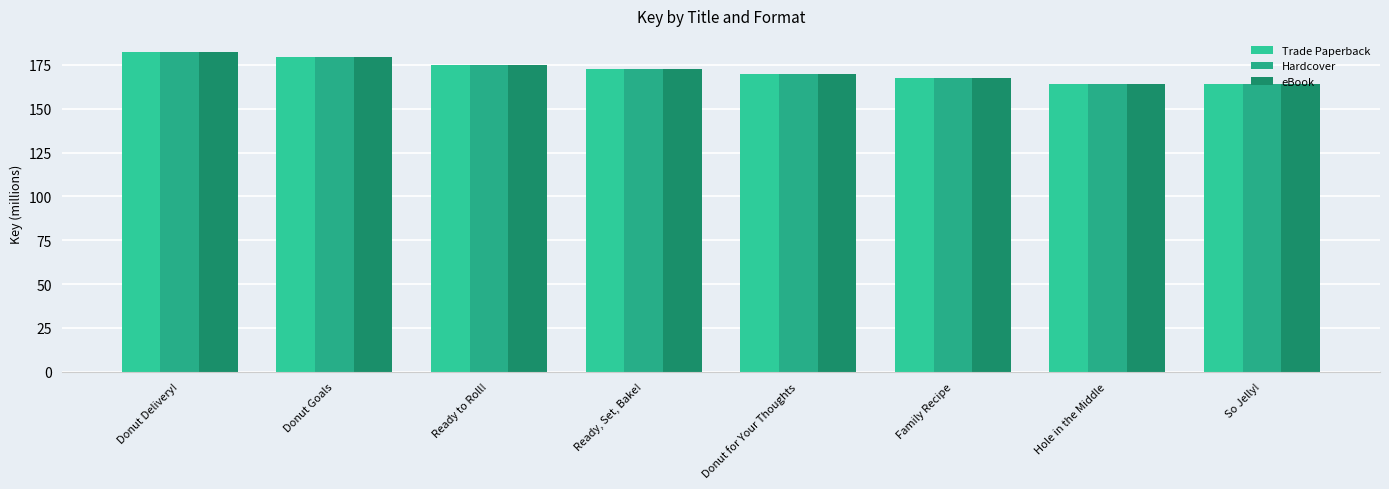

Reading right to left, extract all data points from this chart.

Trade Paperback: 164.4	164.4	167.3	169.5	172.8	175.2	179.5	182.4
Hardcover: 164.4	164.4	167.3	169.5	172.8	175.2	179.5	182.4
eBook: 164.4	164.4	167.3	169.5	172.8	175.2	179.5	182.4